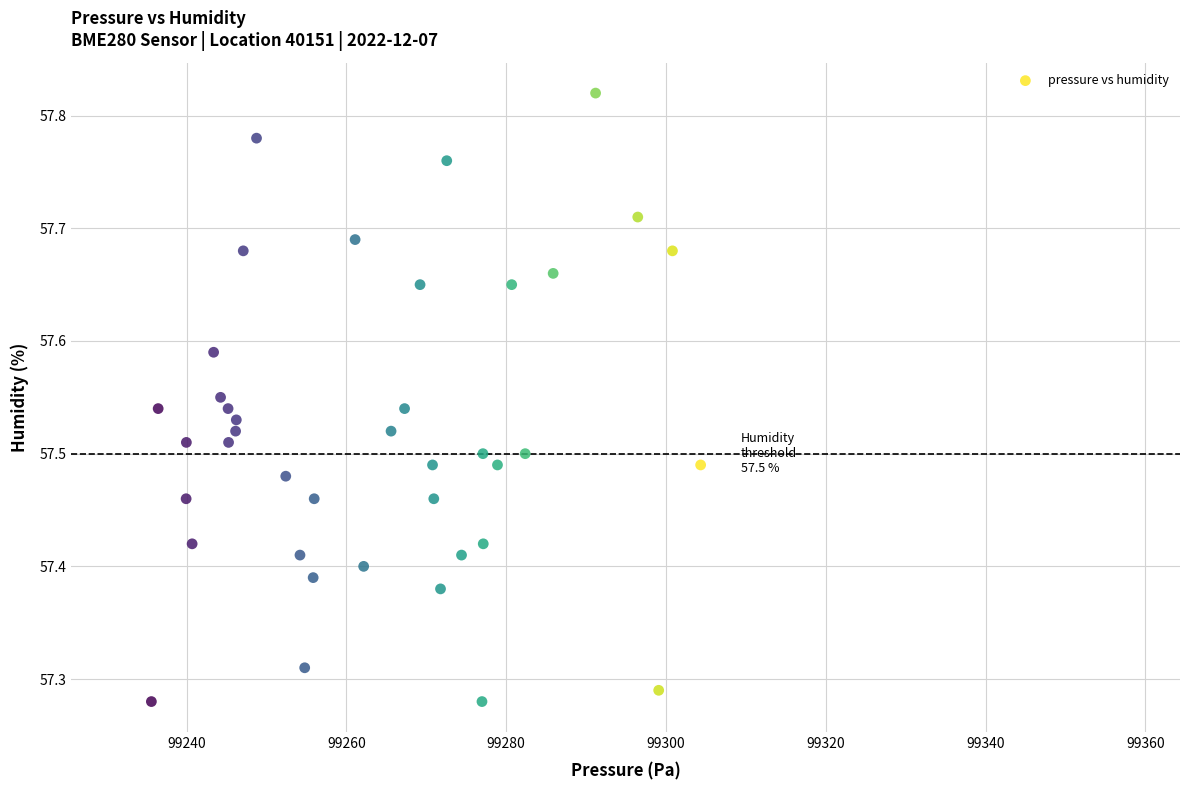

What is the range of Y values (max minus min)?

0.5